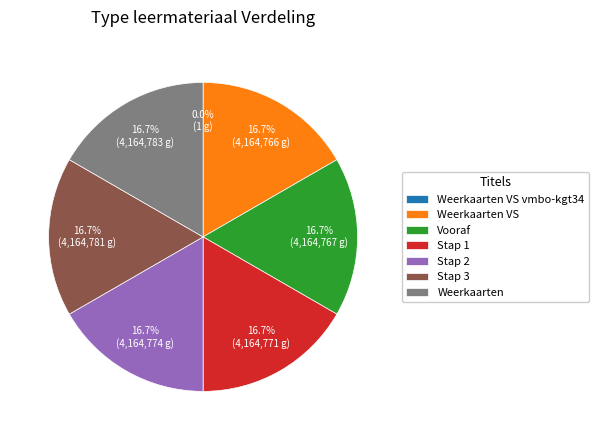

Is there any slice that represents more than half of the pie?

No